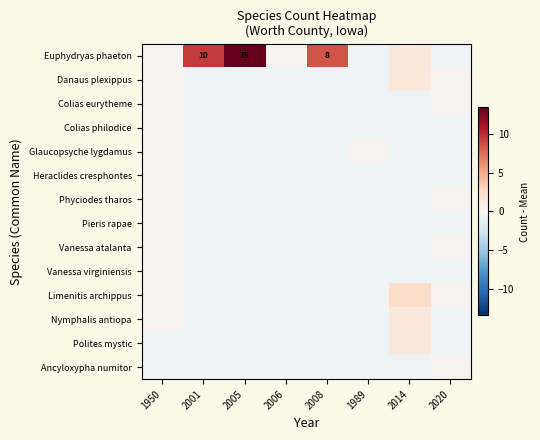

What is the maximum value shown in the chart?

13.4